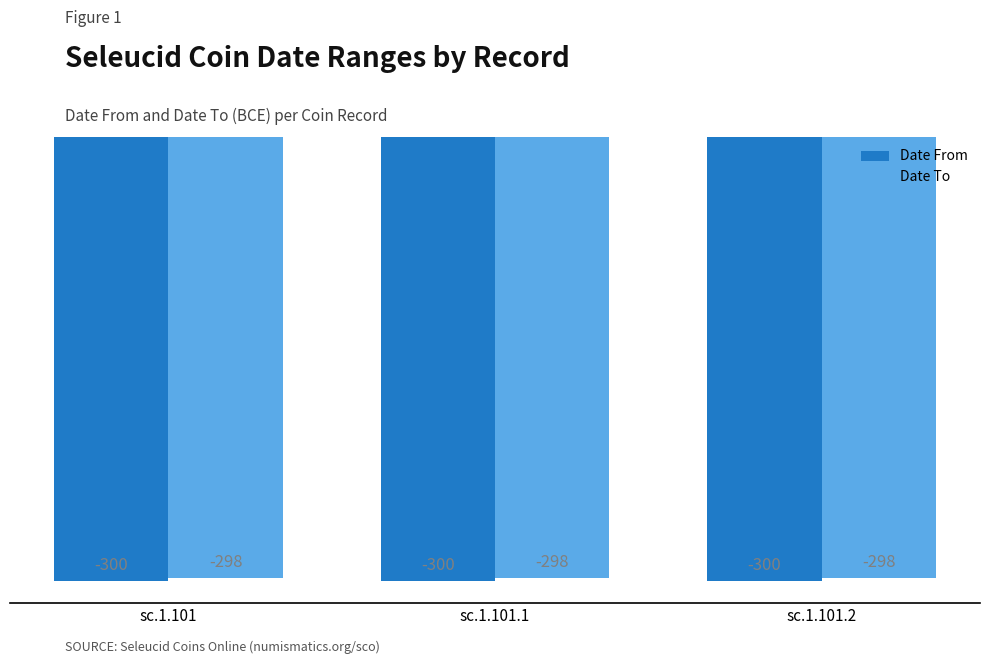

List the series in order of their peak value, lowest first.

Date From, Date To